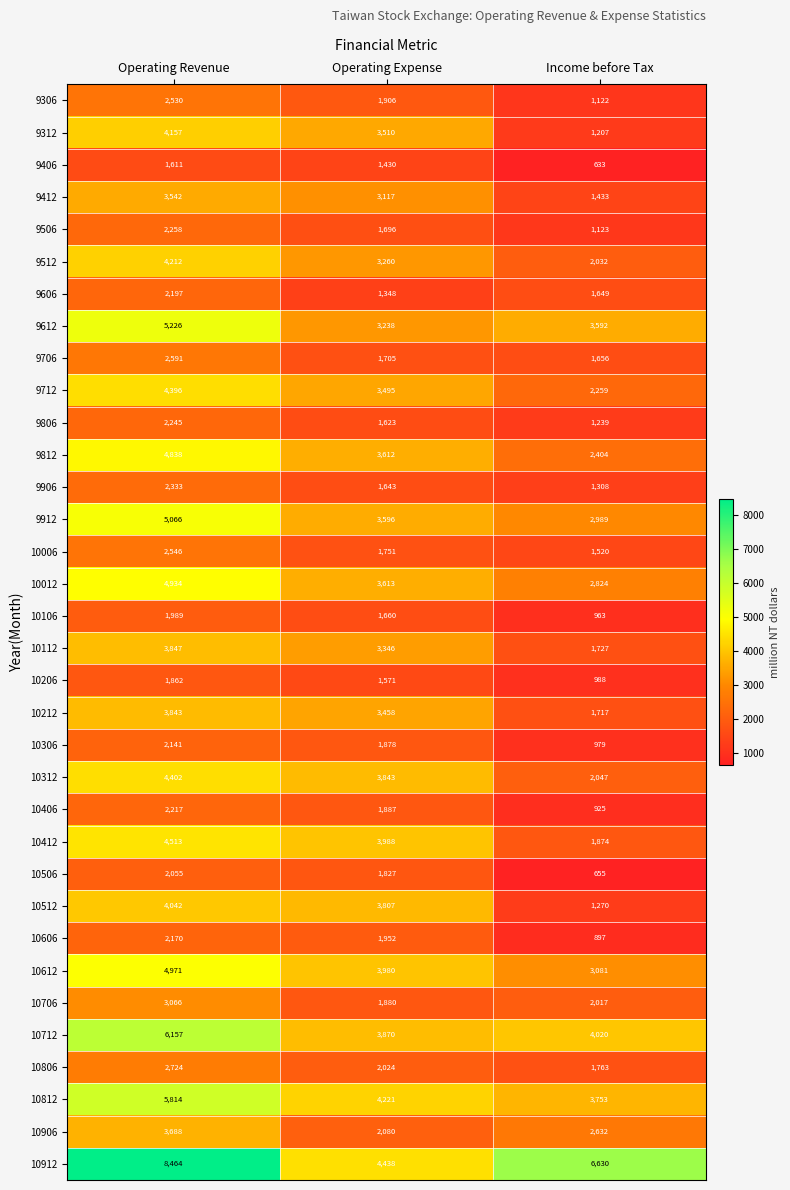

Which series has the largest total across all categories?

10912